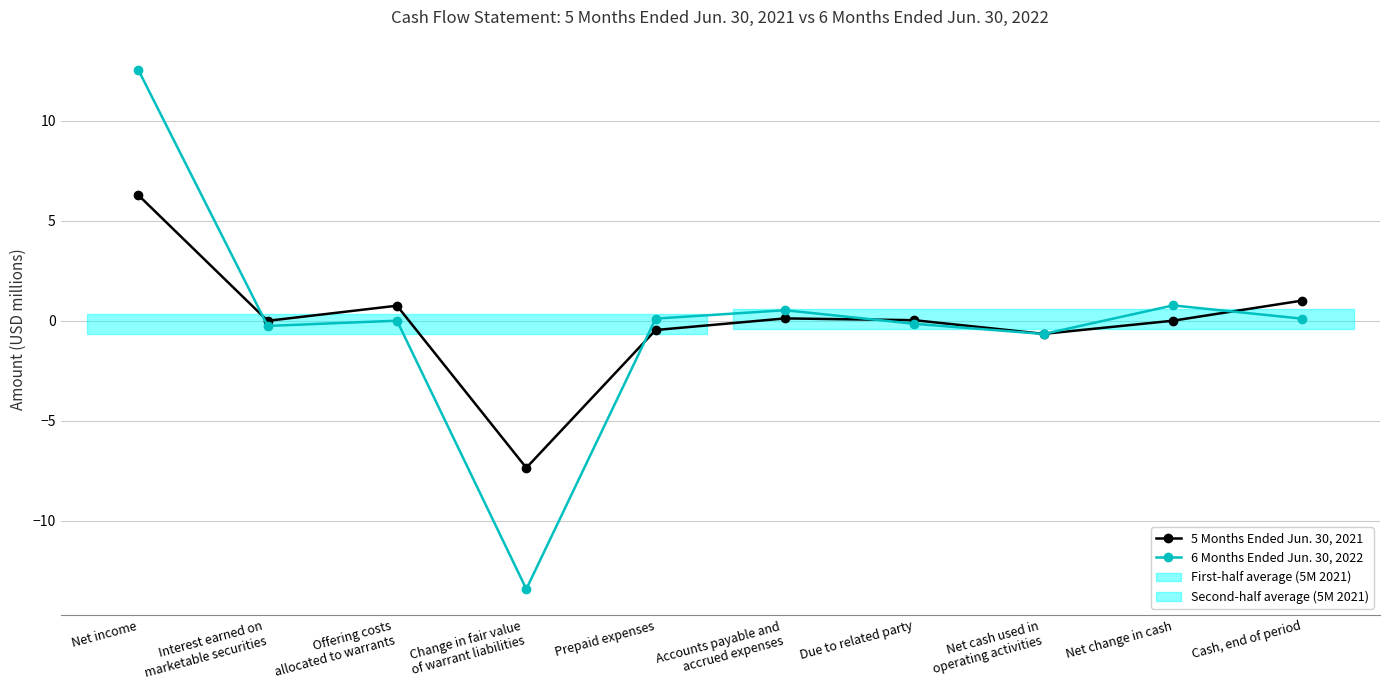

What is the label of the 10th point from the left?

Cash, end of period